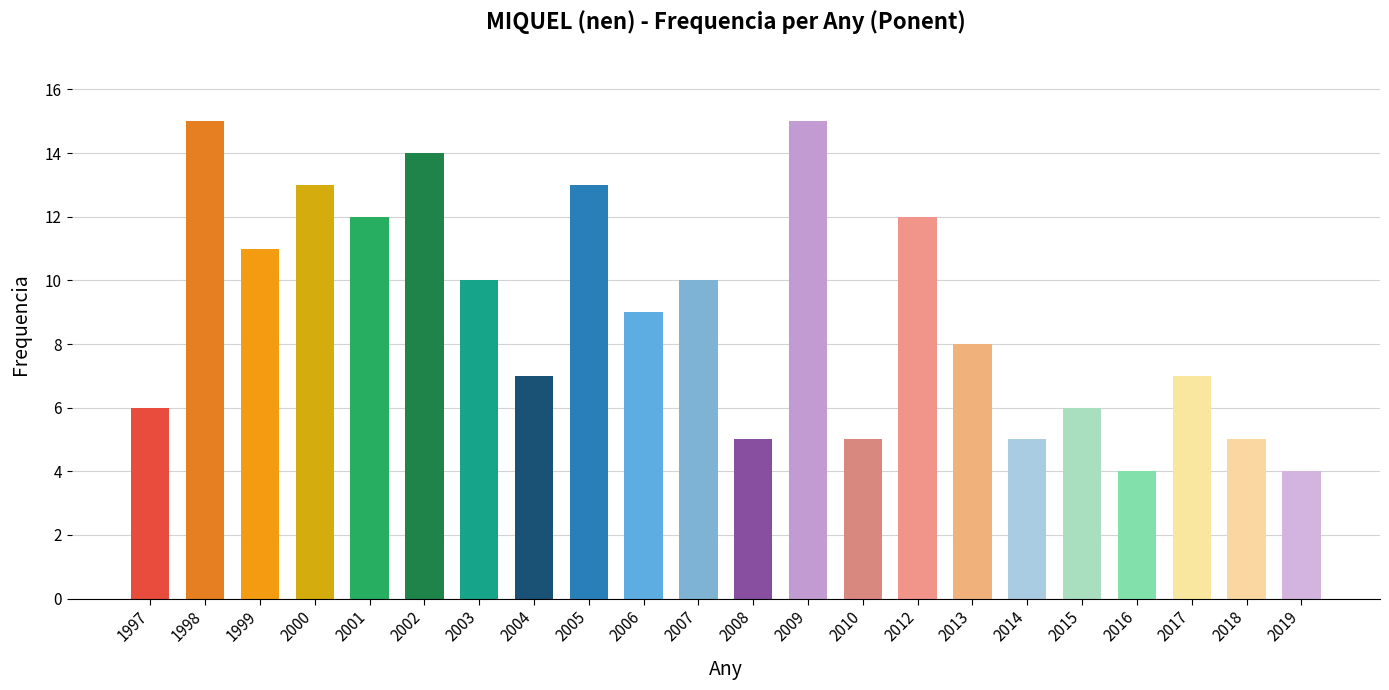

How many values are below 9?

11